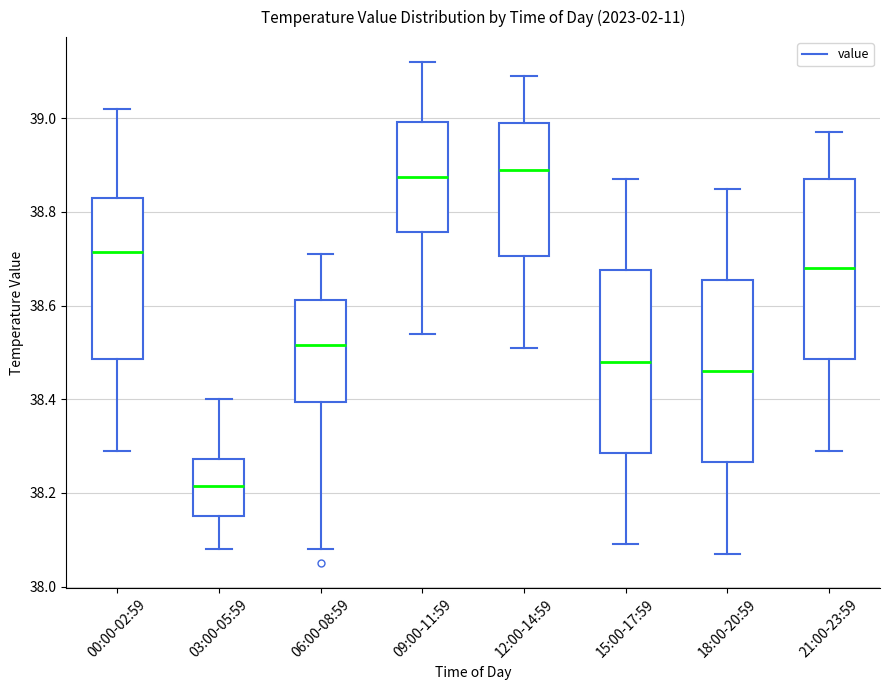

Reading left to right, transcribe this box plot: for each box, give where its median line is, the range the box spans, and where its two whiskers end, as read against the y-axis. The values are not printed on the chart, so give them approximately, as read against the axis.

00:00-02:59: median 38.72, box 38.48 to 38.84, whiskers 38.30 to 39.02
03:00-05:59: median 38.22, box 38.16 to 38.28, whiskers 38.08 to 38.40
06:00-08:59: median 38.52, box 38.40 to 38.62, whiskers 38.08 to 38.72
09:00-11:59: median 38.88, box 38.76 to 39.00, whiskers 38.54 to 39.12
12:00-14:59: median 38.90, box 38.70 to 39.00, whiskers 38.52 to 39.10
15:00-17:59: median 38.48, box 38.28 to 38.68, whiskers 38.10 to 38.88
18:00-20:59: median 38.46, box 38.26 to 38.66, whiskers 38.08 to 38.86
21:00-23:59: median 38.68, box 38.48 to 38.88, whiskers 38.30 to 38.98